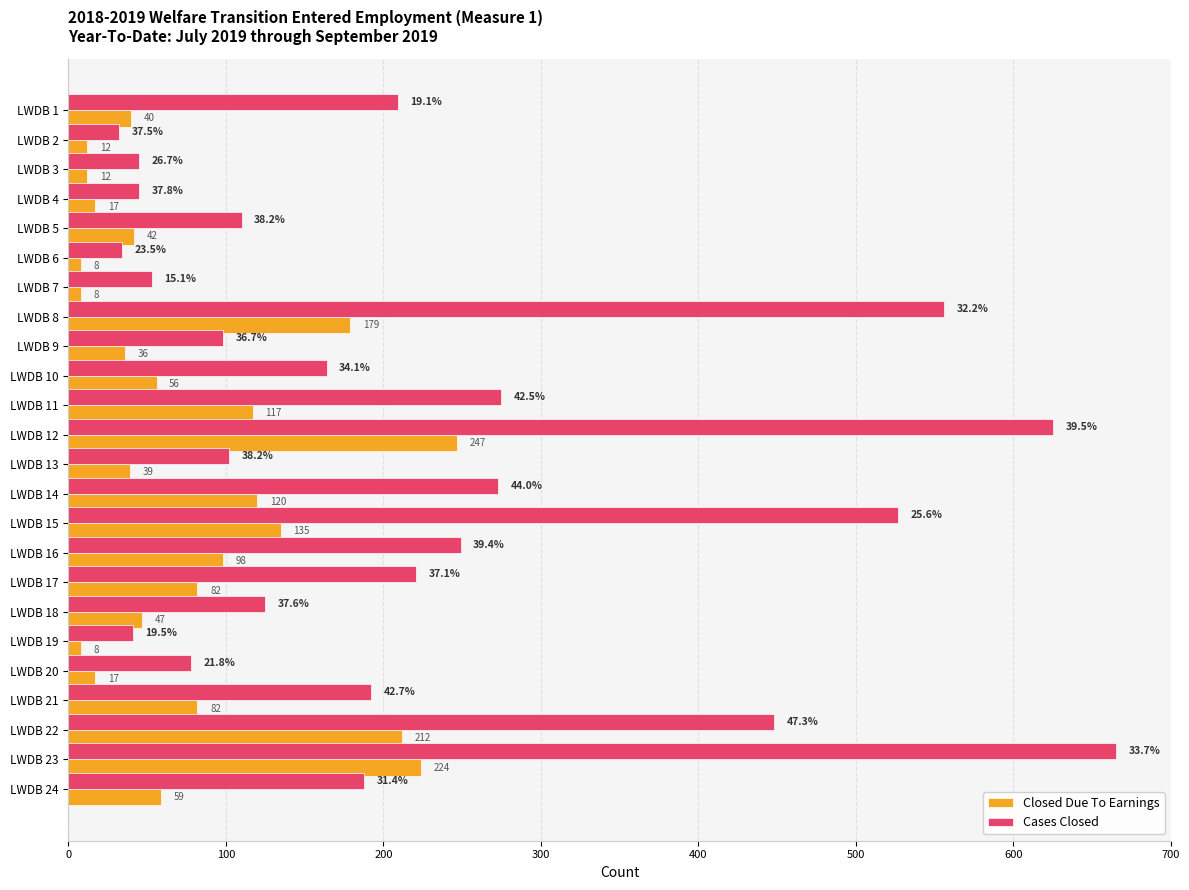

At which category is the sum across all series the highest?

LWDB 23